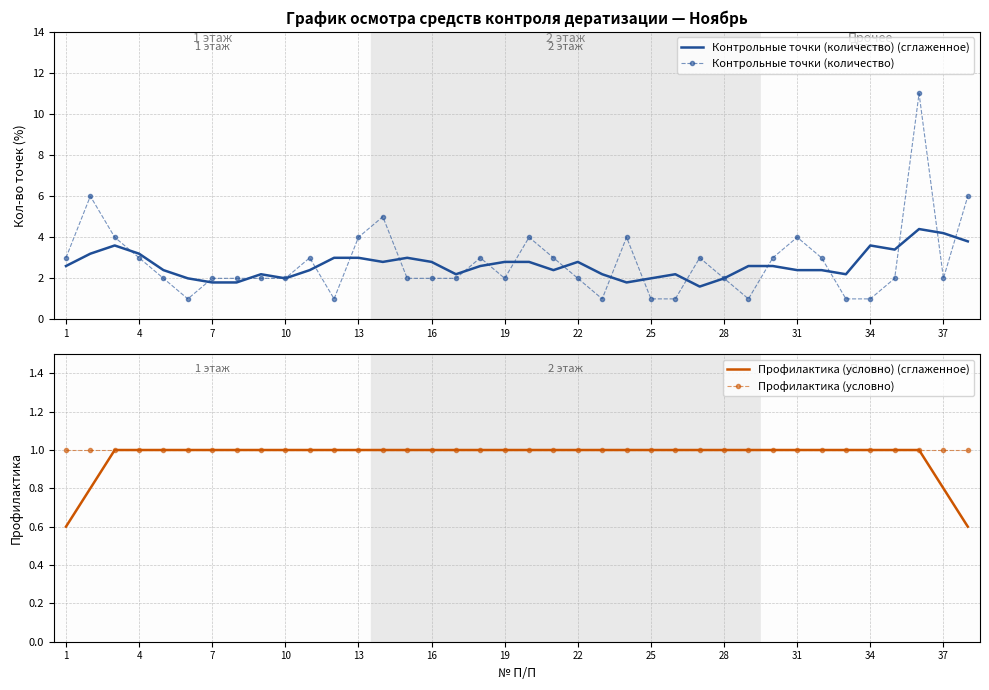

How many distinct data groups are displayed?

4